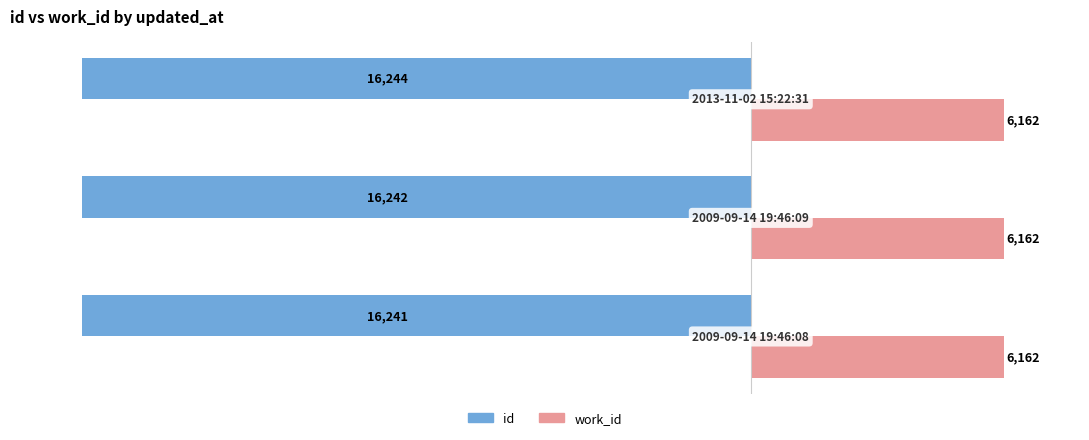

List the series in order of their peak value, highest first.

work_id, id